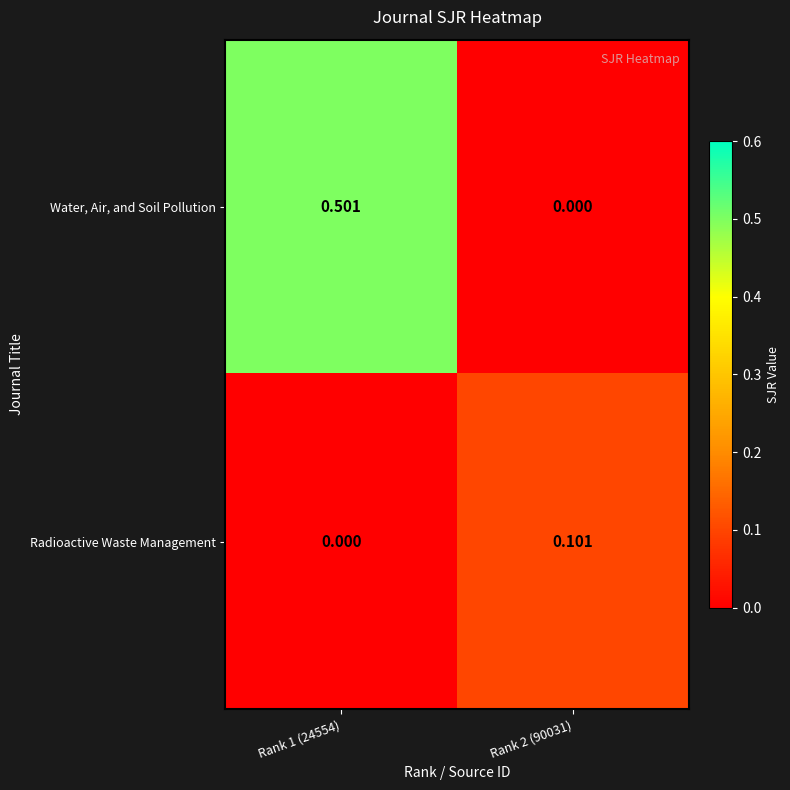

At Rank 2 (90031), list the series in order from smallest to largest.

Water, Air, and Soil Pollution, Radioactive Waste Management